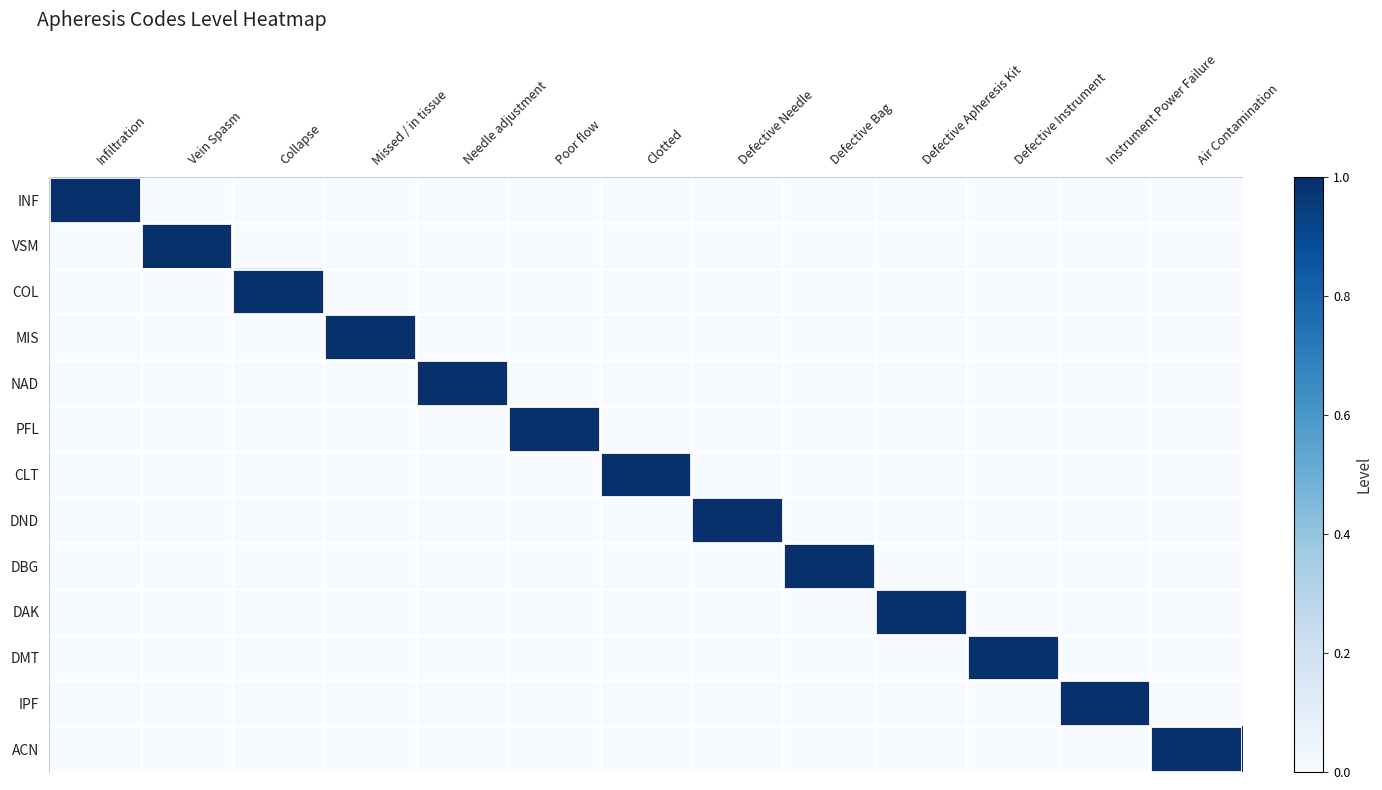

Between Air Contamination and Vein Spasm, which is larger?

Air Contamination